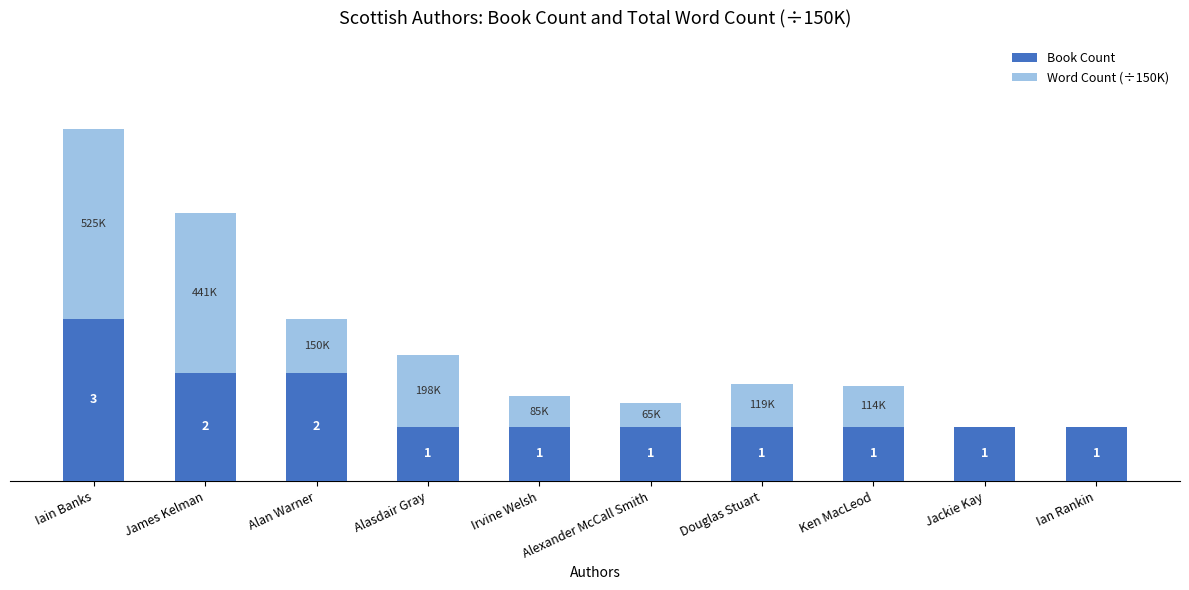

At which category is the sum across all series the highest?

Iain Banks